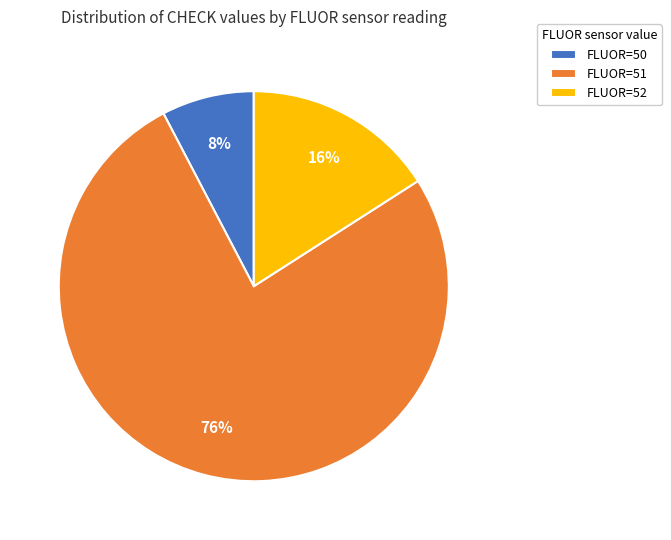

To the nearest percent, what portion does FLUOR=52 represent?

16%